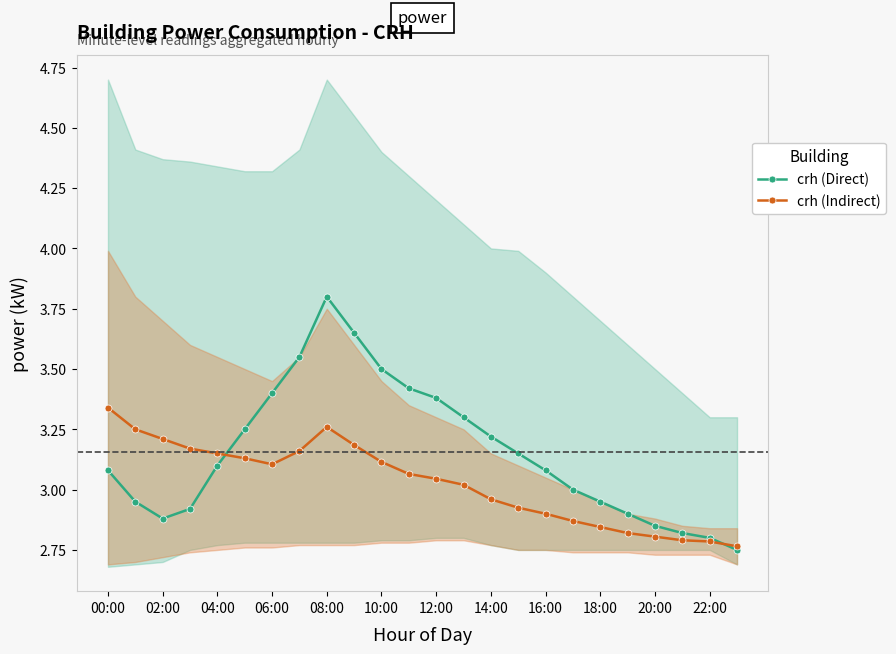

The crh (Direct) series shows 0.8 at 18:00. True or false?

False